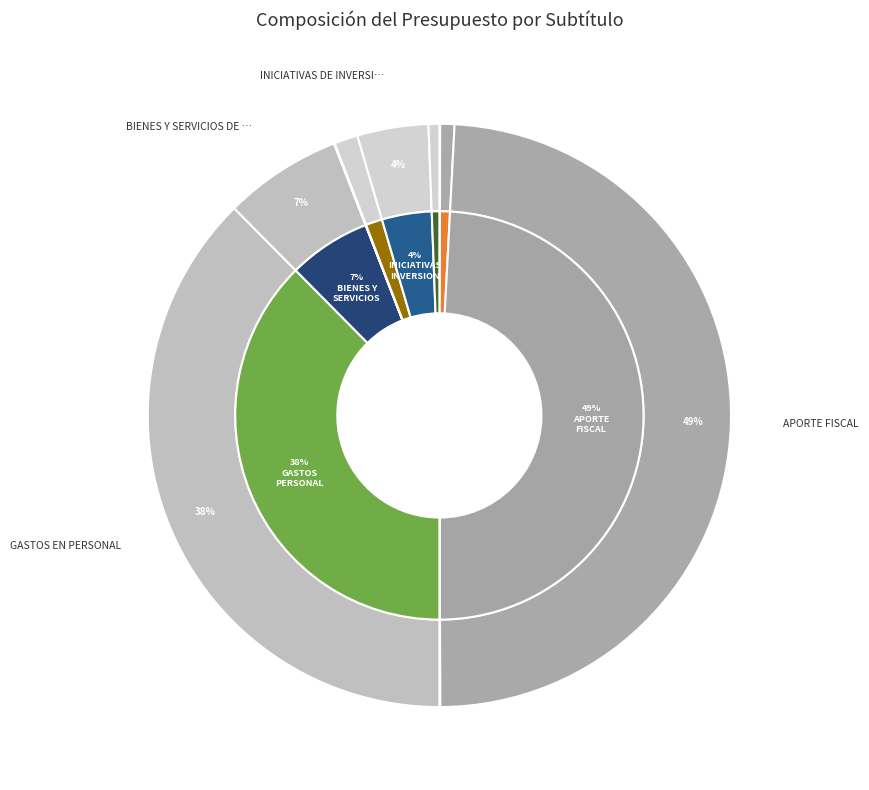

What percentage is the APORTE FISCAL slice, to the nearest percent?

49%